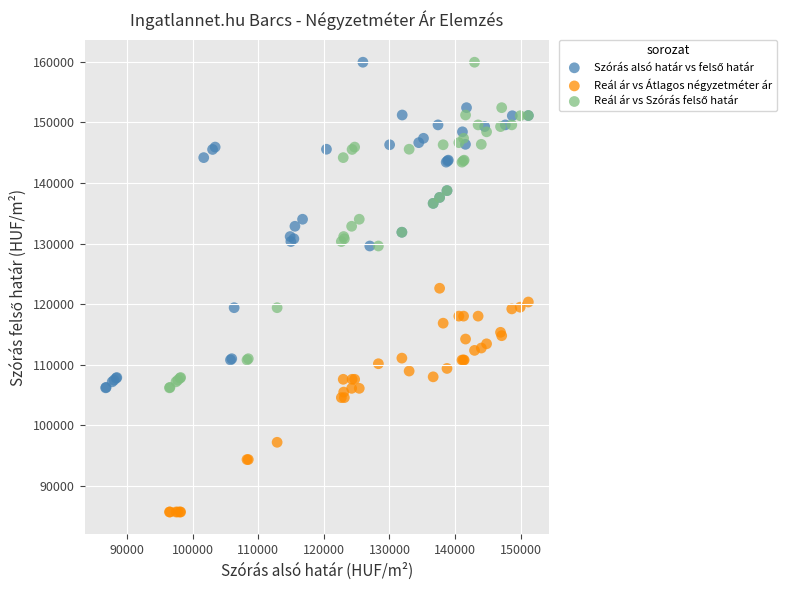

Which series contains the lowest Y value?

Reál ár vs Átlagos négyzetméter ár